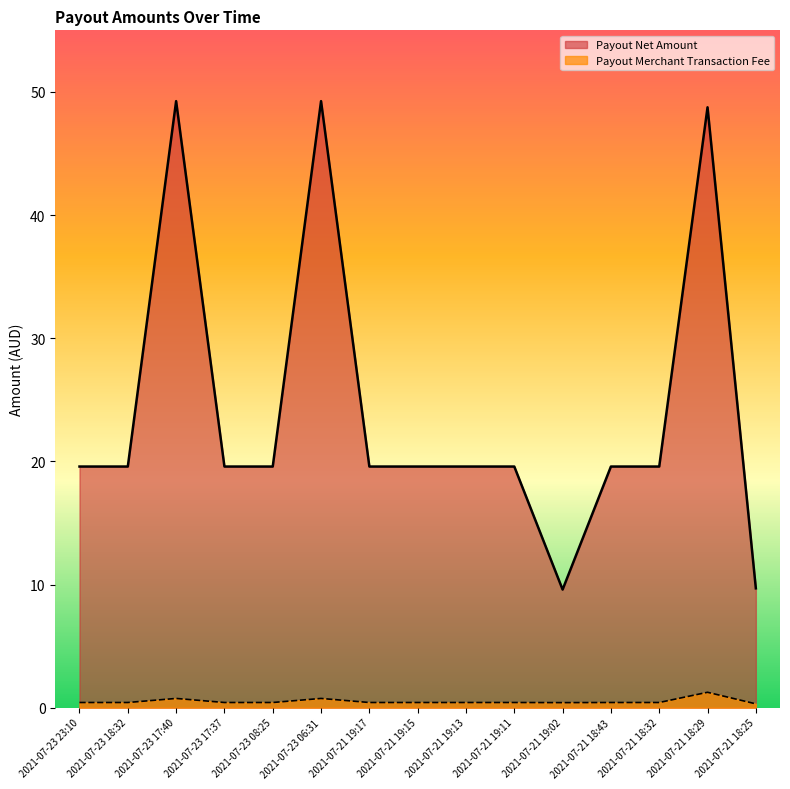

List the series in order of their peak value, highest first.

Payout Net Amount, Payout Merchant Transaction Fee